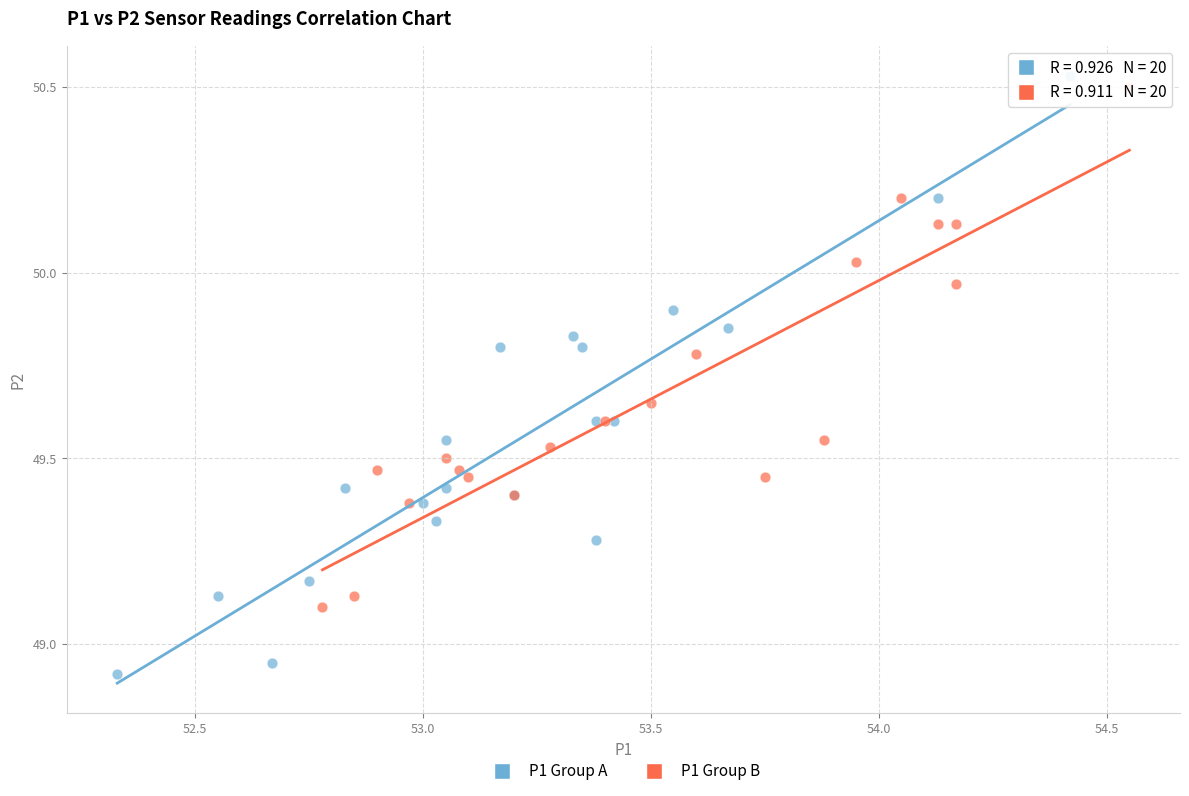

Which series reaches the minimum Y coordinate?

P1 Group A